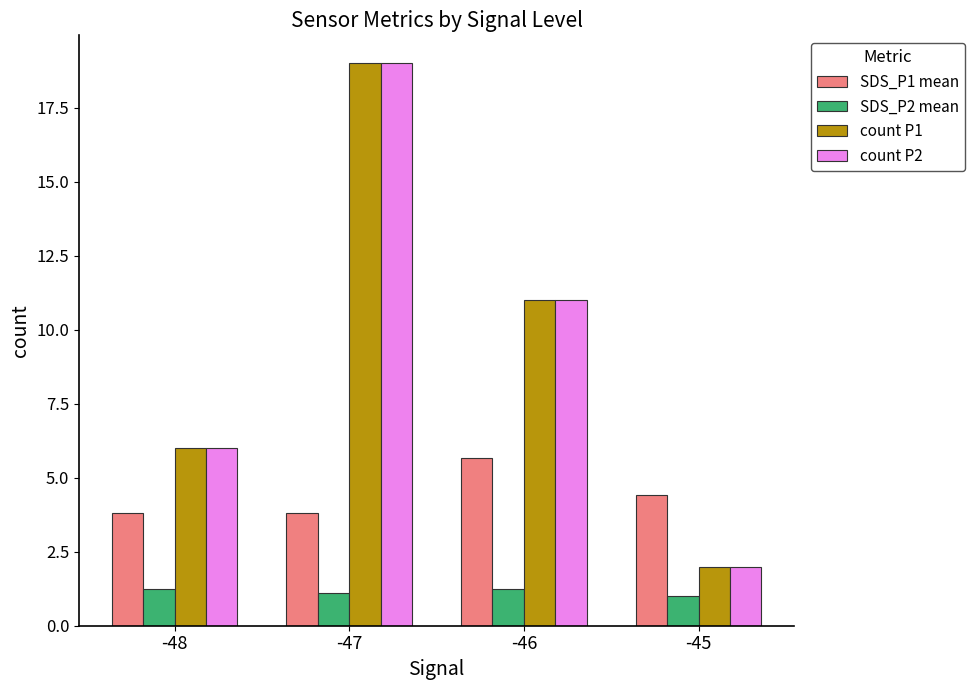

What is the spread (max minus min) of values at -46?

9.8